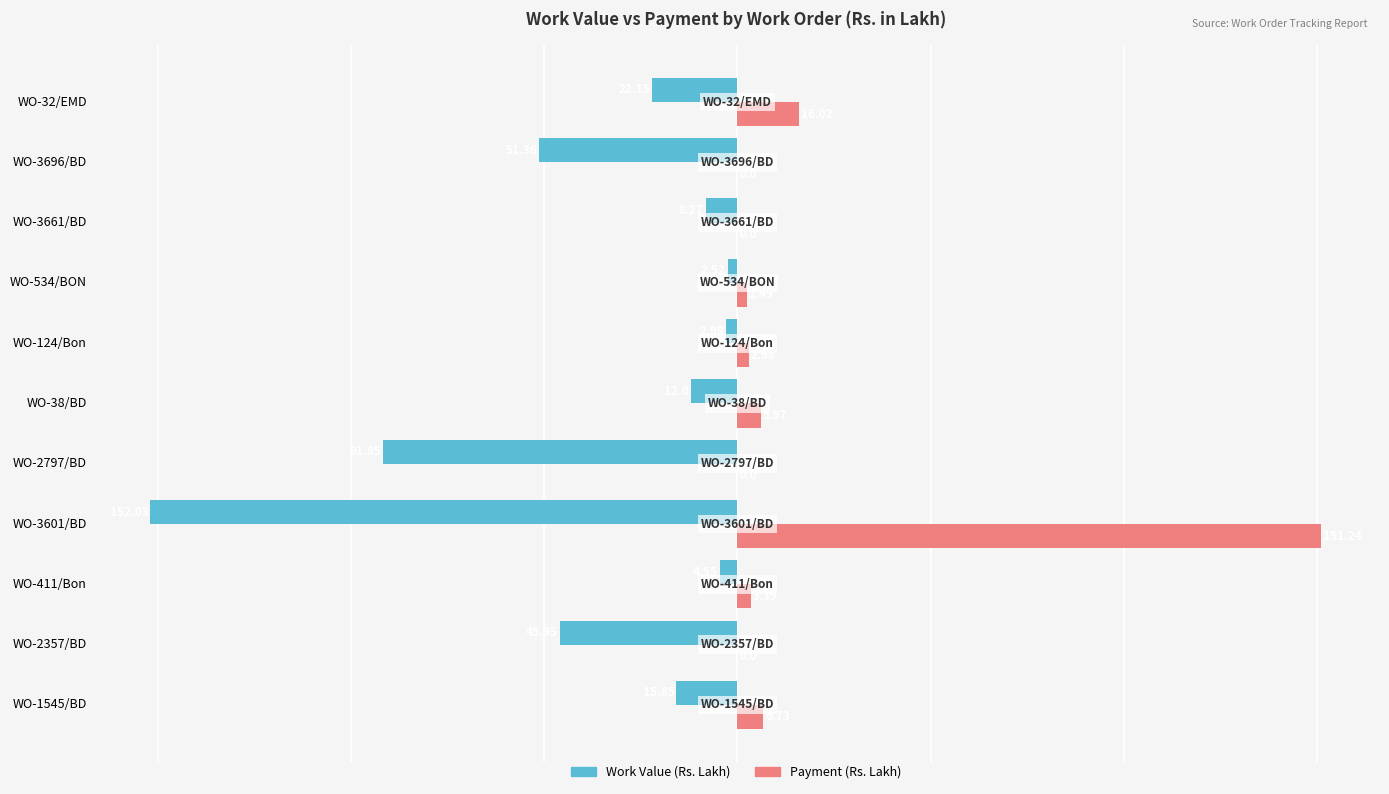

Which series has the largest total across all categories?

Payment (Rs. Lakh)